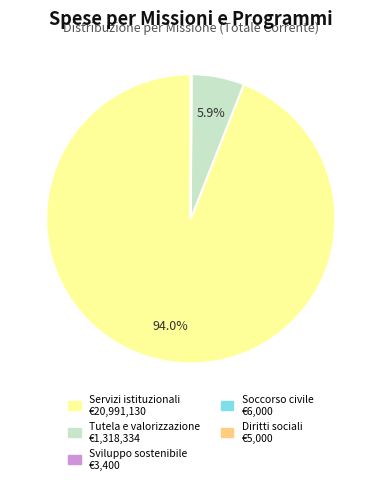

Does any single category account for the majority?

Yes